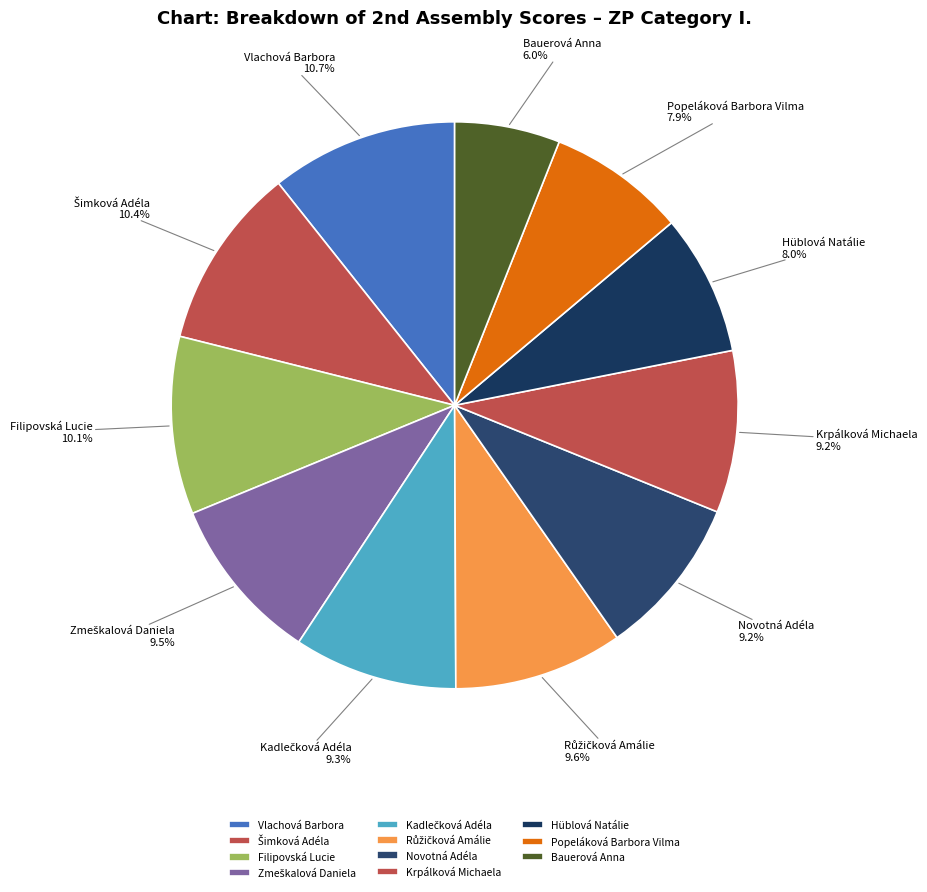

Which has a higher value, Popeláková Barbora Vilma 7.9% or Filipovská Lucie 10.1%?

Filipovská Lucie 10.1%